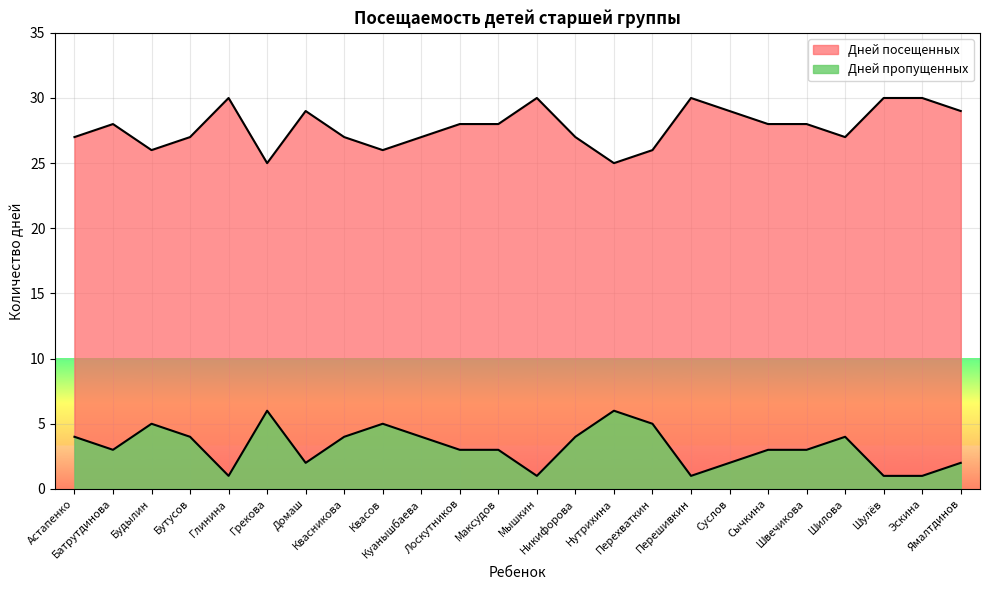

Which series changed the most between Швечикова and Ямалтдинов?

Дней посещенных